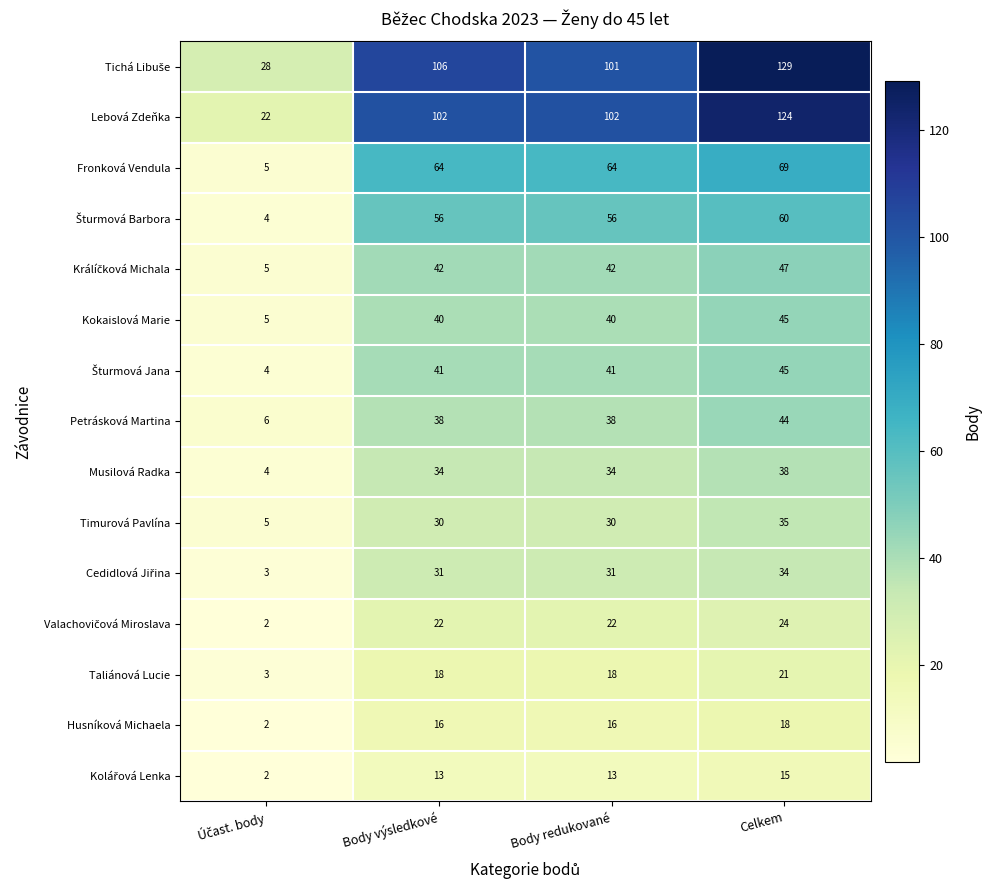

What is the difference between the maximum and minimum values in the Petrásková Martina series?

38